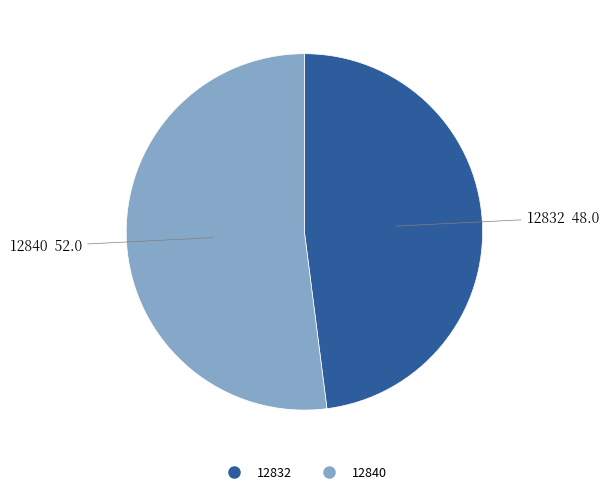

The 12832 slice represents 39% of the pie. True or false?

False